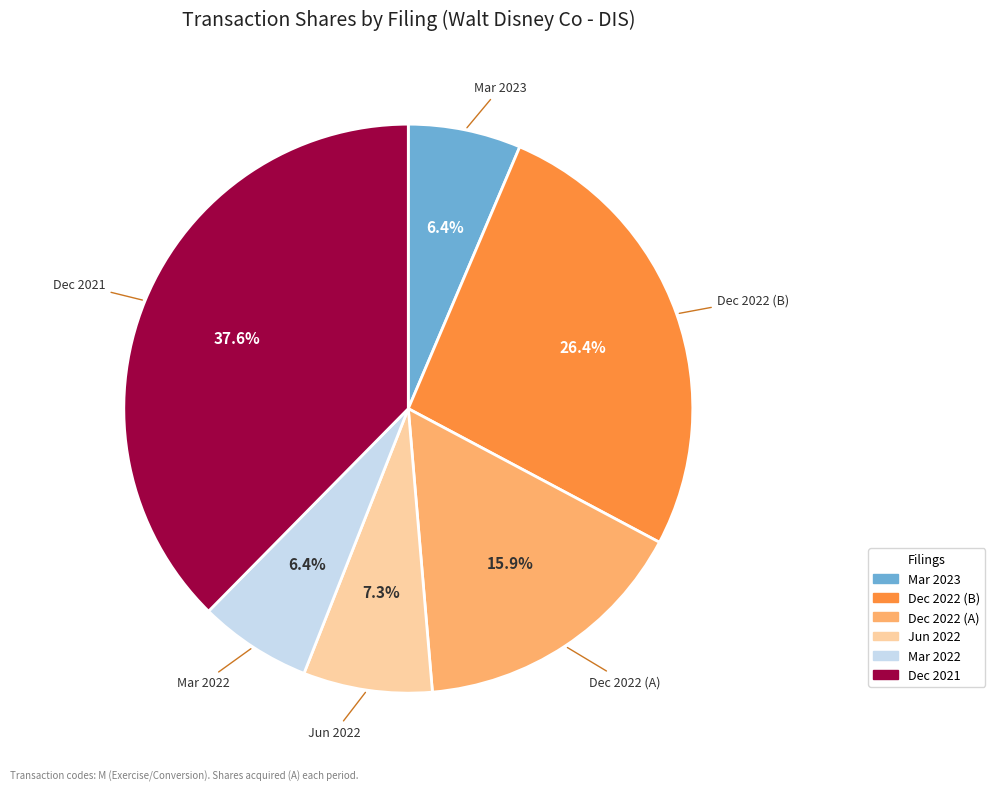

What is the ratio of the value at Dec 2022 (B) to the value at Jun 2022?

3.6